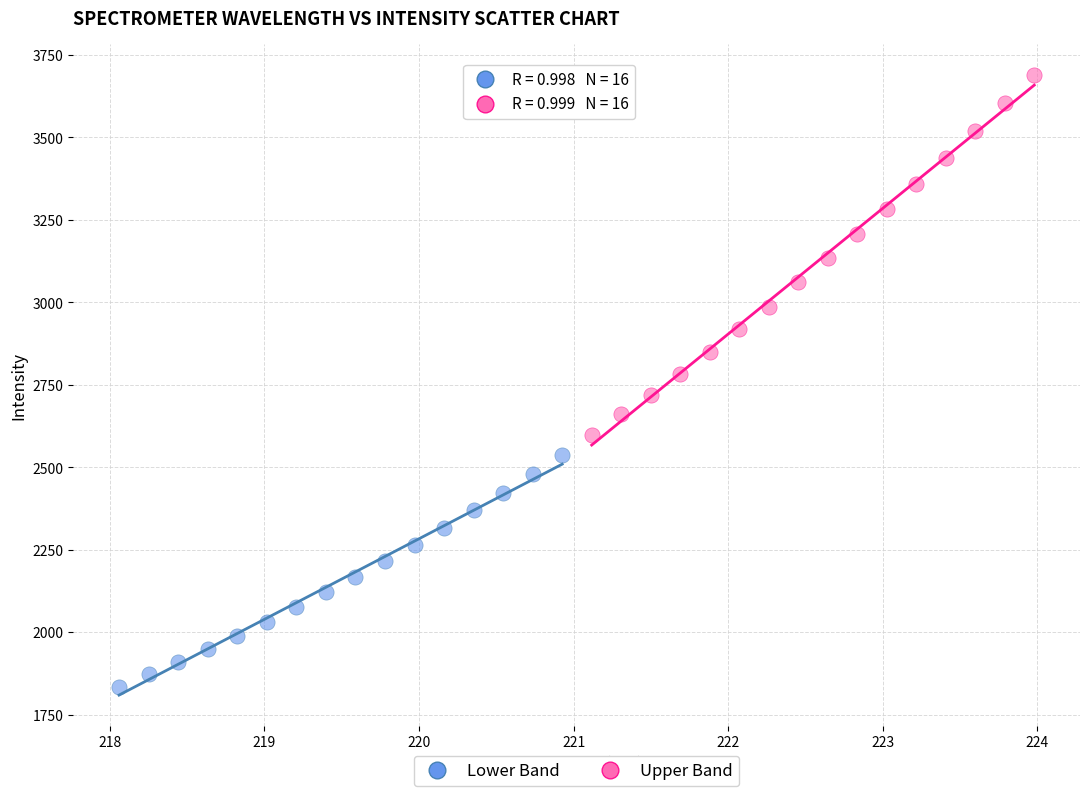

Which series contains the lowest Y value?

Lower Band